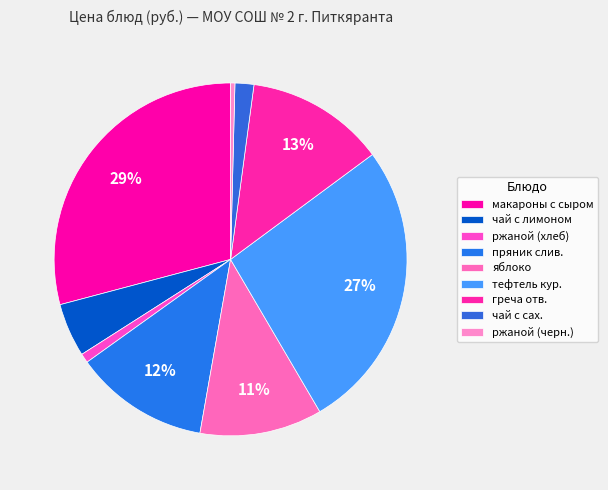

The тефтель кур. slice represents 20% of the pie. True or false?

False